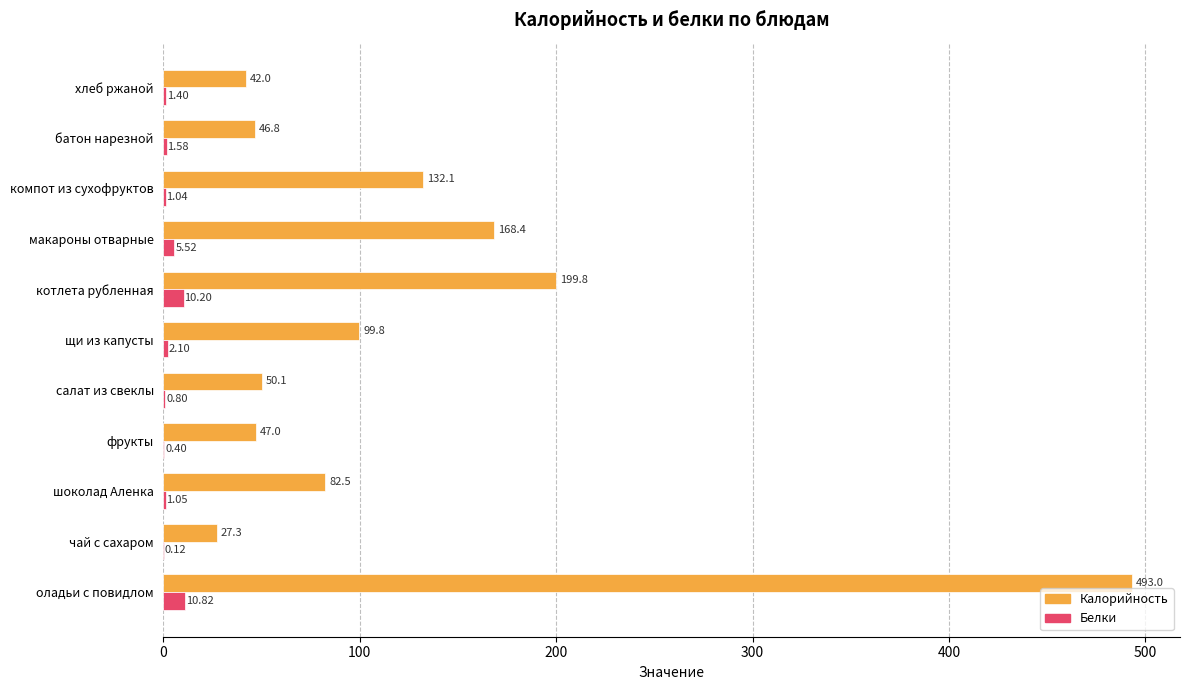

Between щи из капусты and батон нарезной, which series saw the biggest shift?

Калорийность